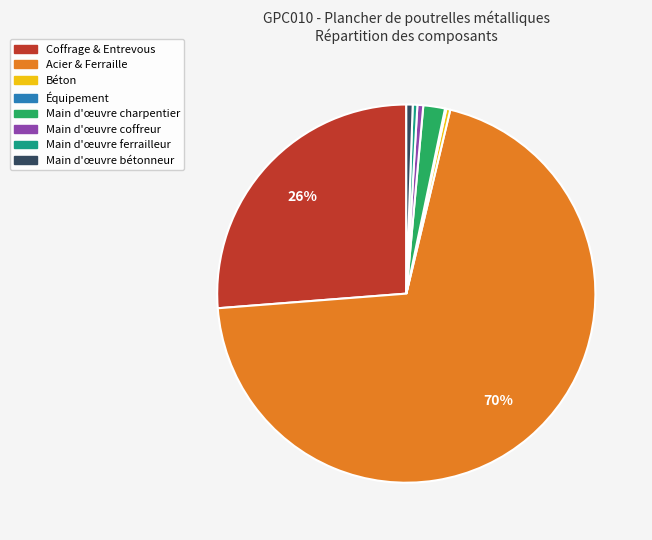

Is there any slice that represents more than half of the pie?

Yes